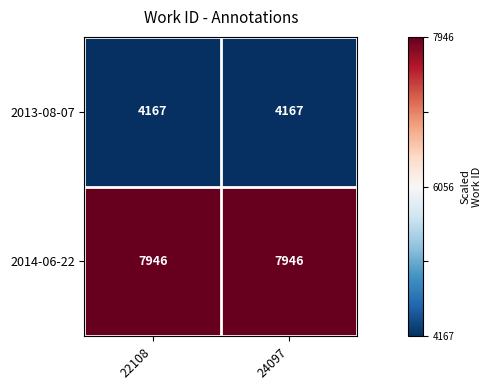

Rank the series by their average value, from lowest to highest.

2013-08-07, 2014-06-22